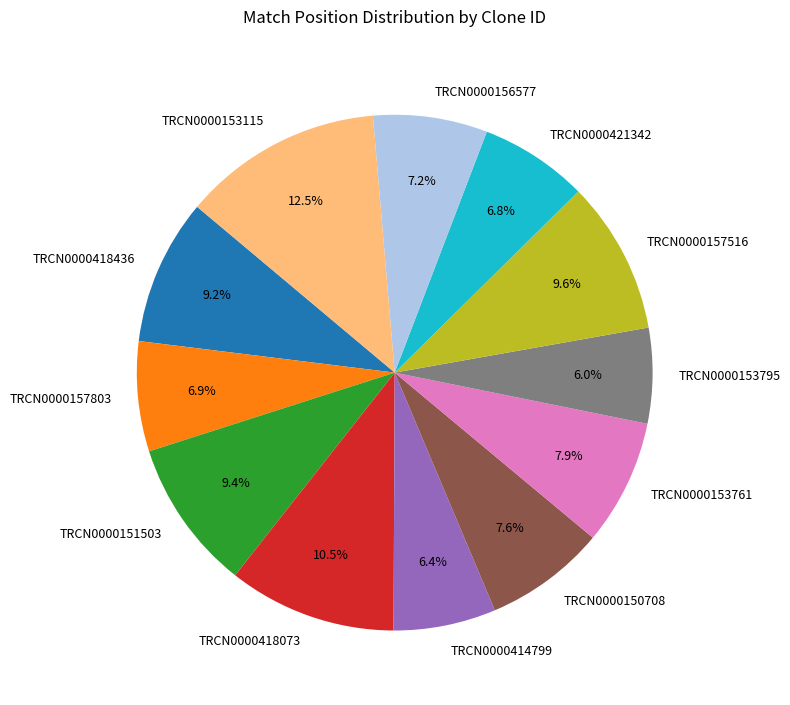

Which slice is the largest?

TRCN0000153115